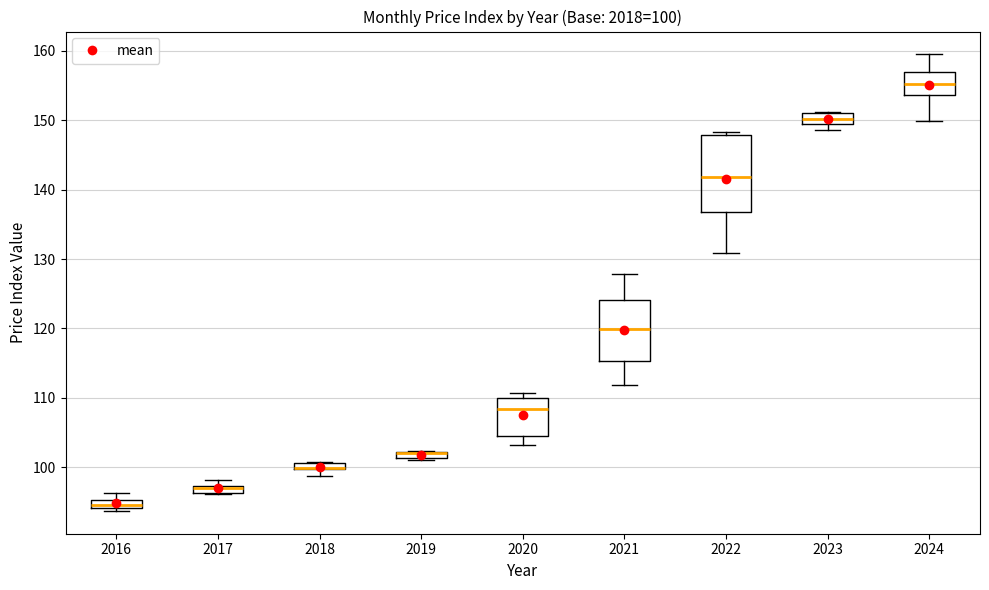

Which box is the tallest, from its lower edge to its upper edge?

2022